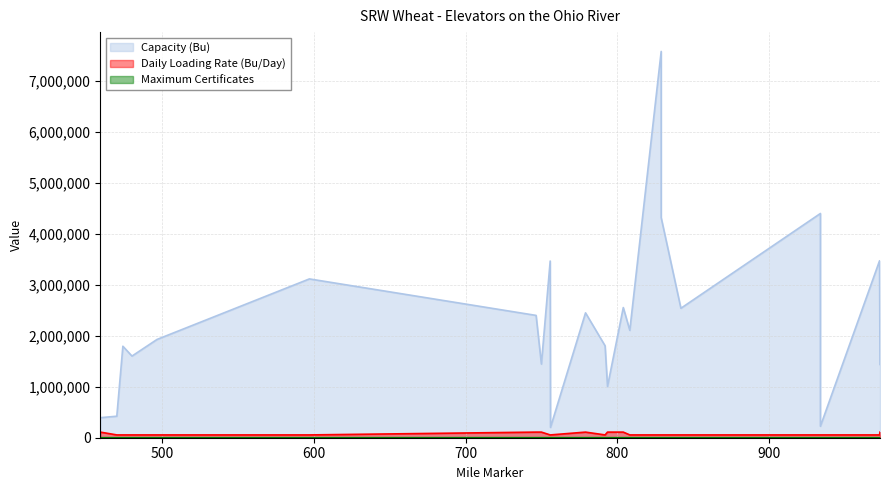

In Maximum Certificates, how many points are lower than both neighbors (excluding endpoints)?

1